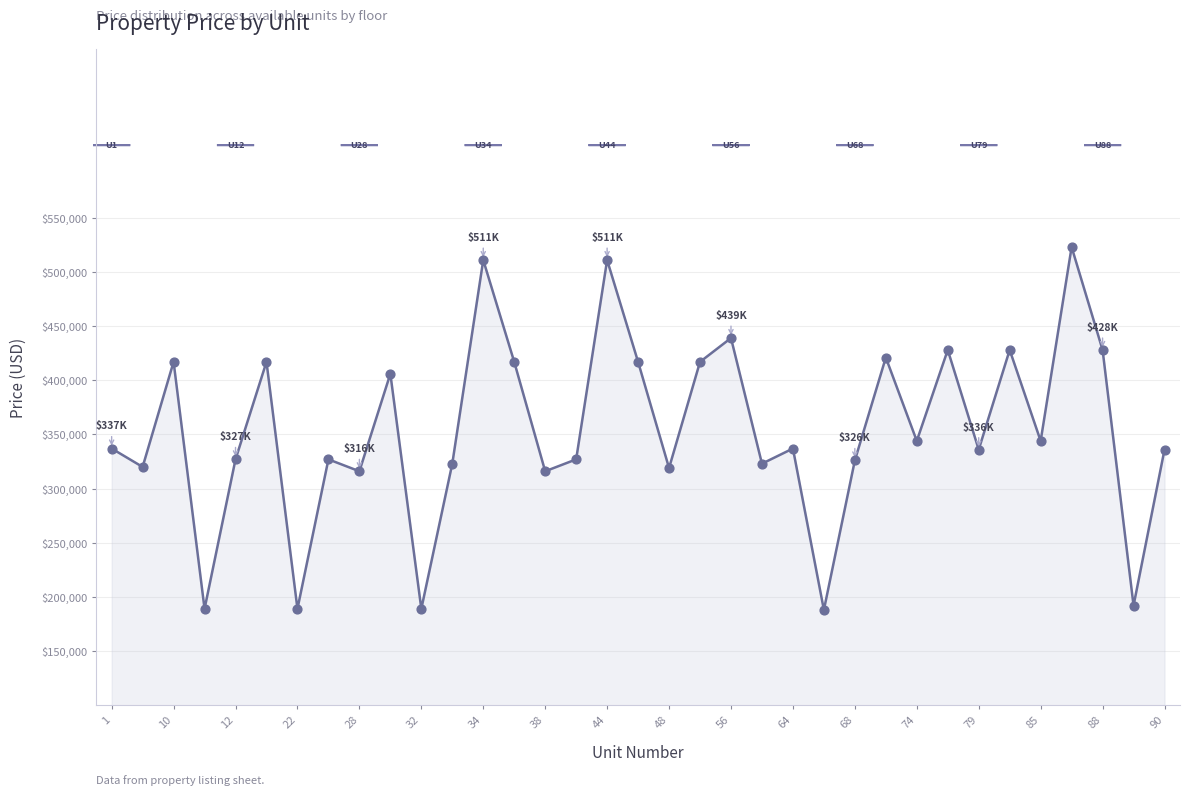

What is the maximum value shown in the chart?

523000